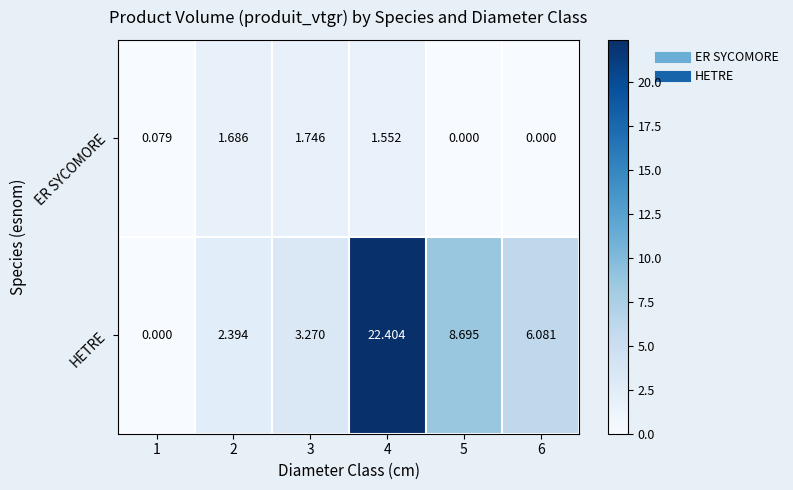

Is the value of ER SYCOMORE at 4 greater than the value of HETRE at 2?

No